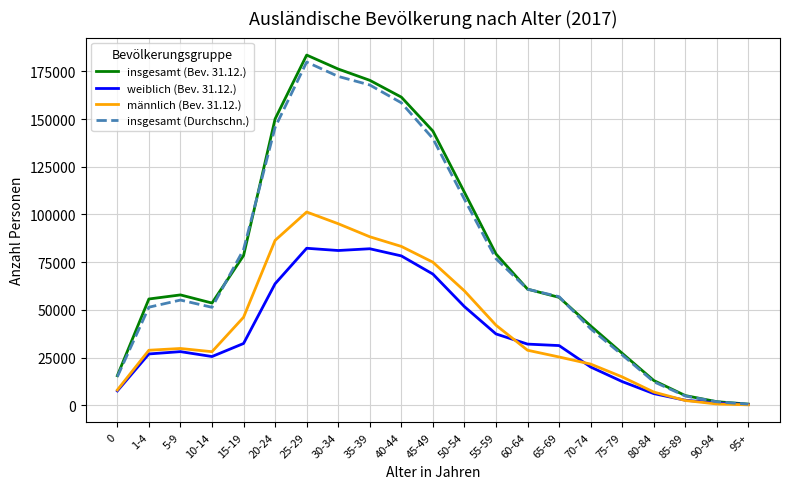

Which series has the largest range (max minus min)?

insgesamt (Bev. 31.12.)